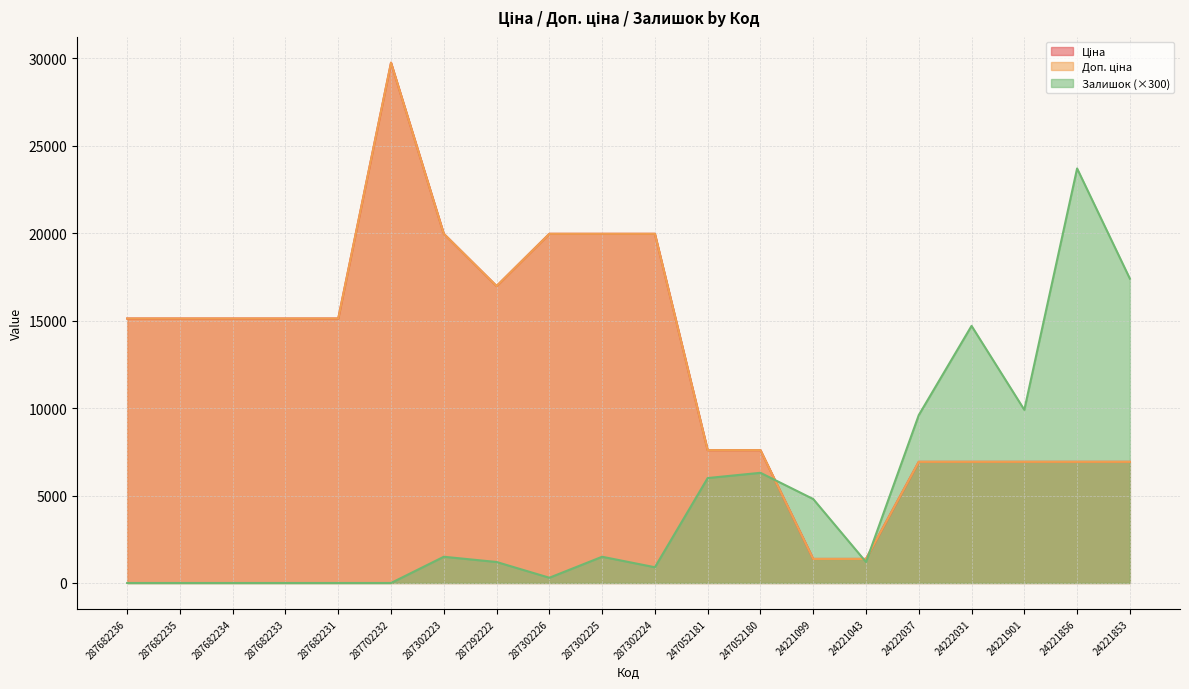

Which has a higher value, 287302224 or 287682234?

287302224